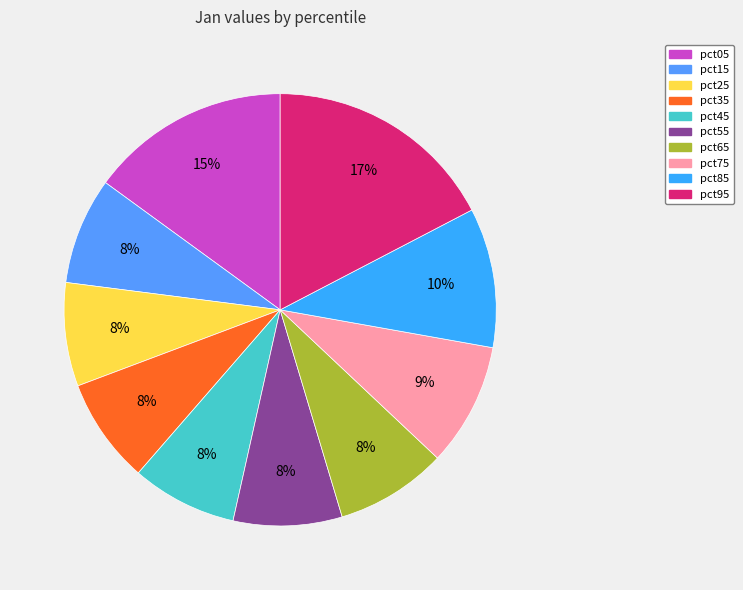

What is the change in value from pct75 to pct95?

+0.2